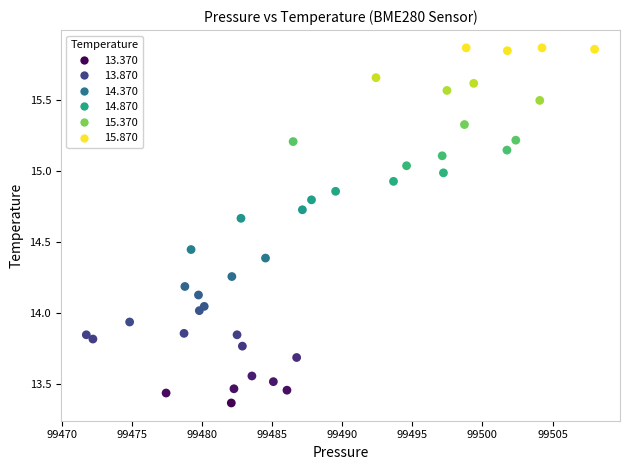

What is the range of Y values (max minus min)?

2.5